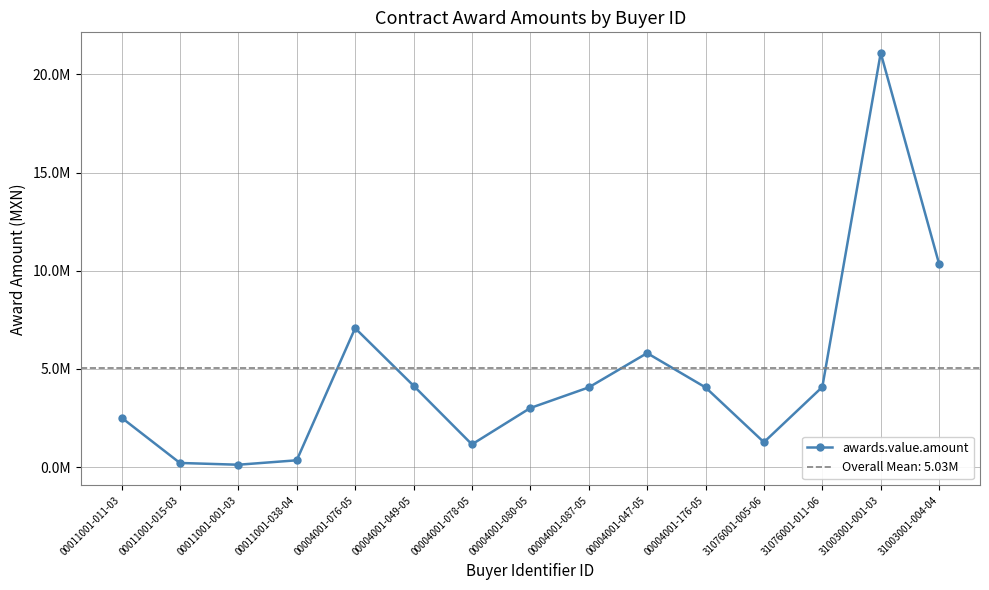

Where is the first local maximum?

00004001-076-05